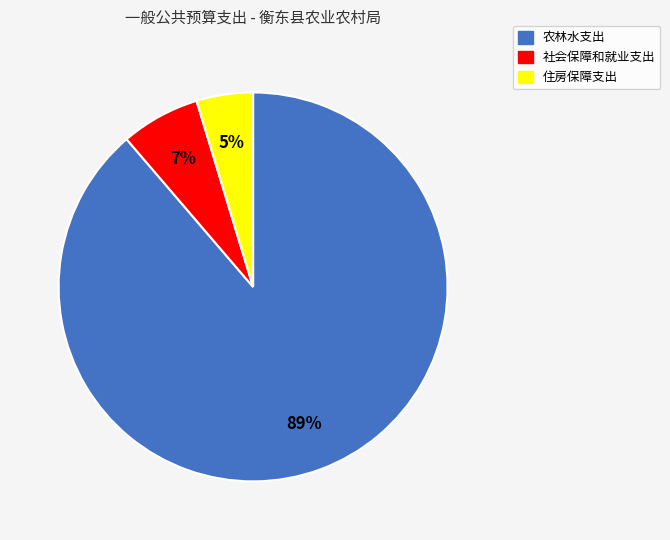

True or false: 农林水支出 accounts for 96% of the total.

False